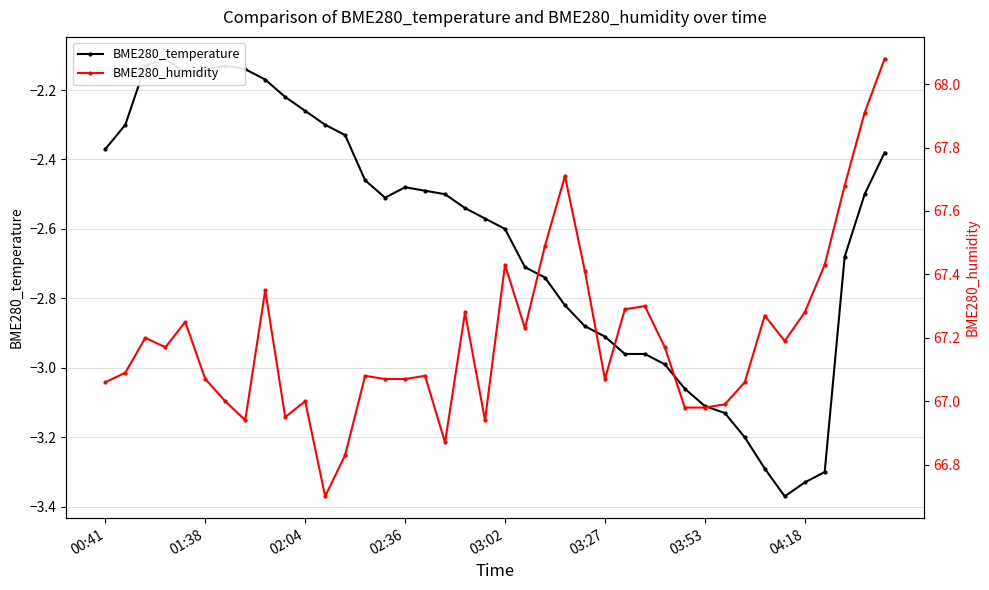

What value does the BME280_temperature series have at 14?

-2.5